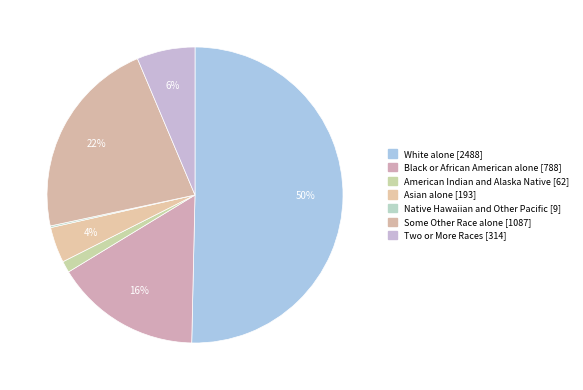

Which slice is the largest?

White alone [2488]